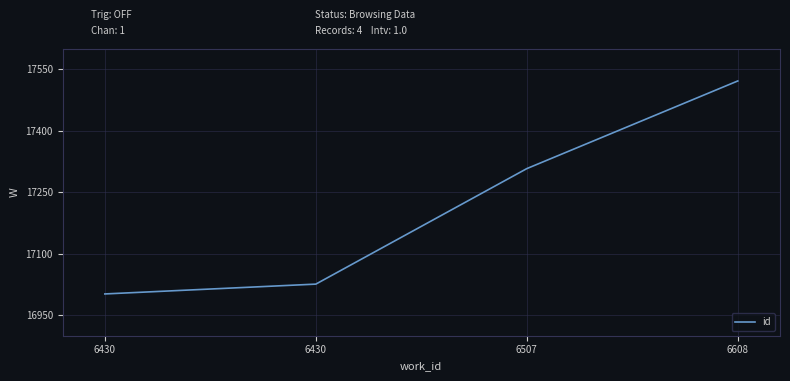

Count the number of data series in this chart.

1